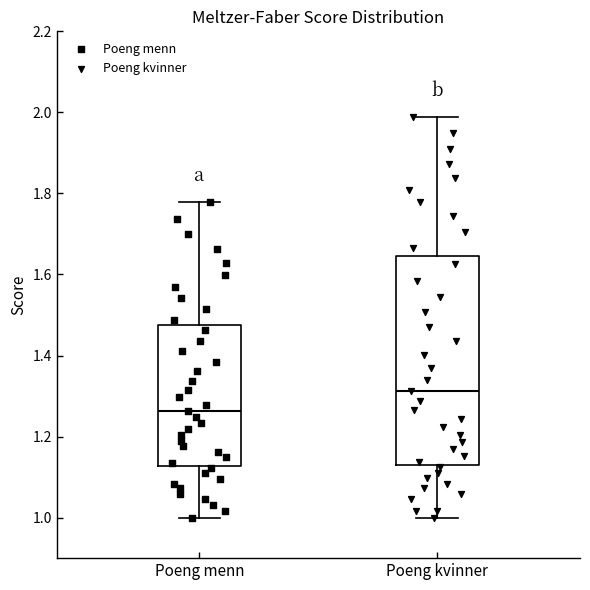

Comparing the boxes themselves (not the whiskers), which one is the tallest?

Poeng kvinner